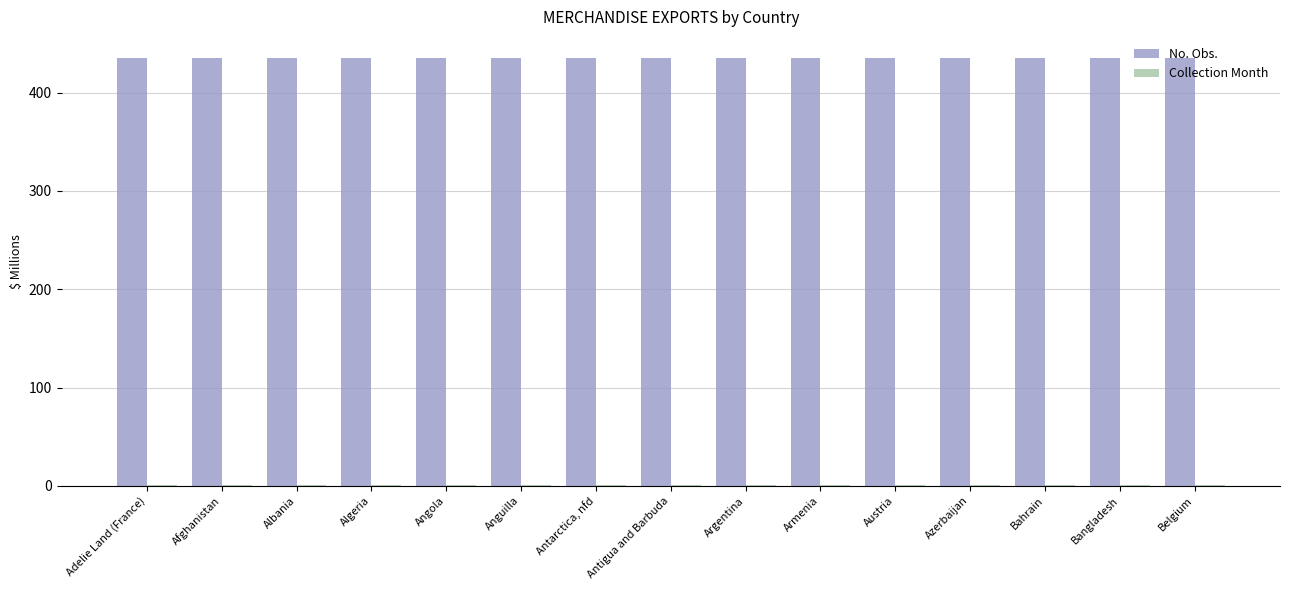

How many data points does each series have?

15